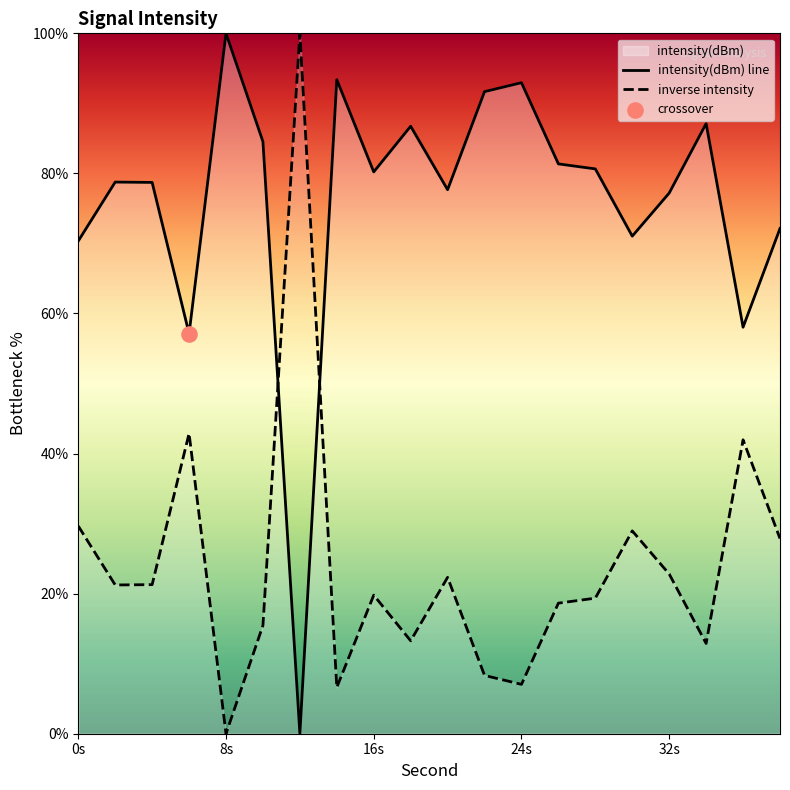

What is the difference between the highest and lowest values at 0s?

40.7